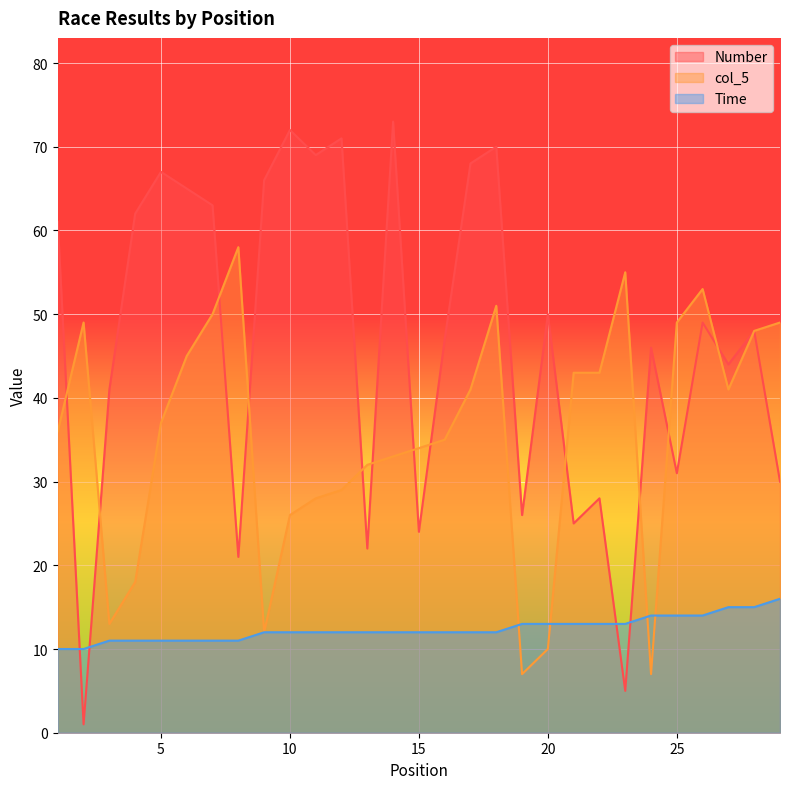

The Number series shows 1 at 23. True or false?

False